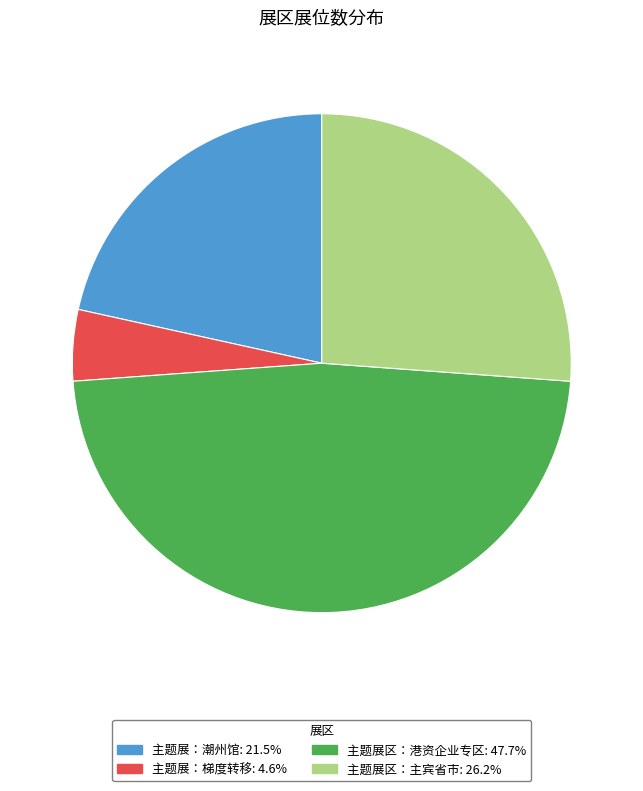

Is there any slice that represents more than half of the pie?

No